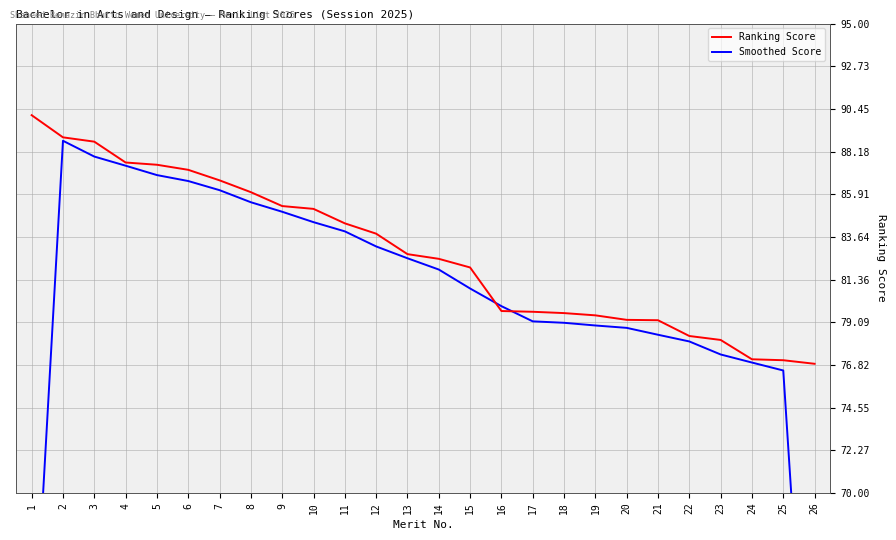

Which series ends up on top after the final intersection of Smoothed Score and Ranking Score?

Ranking Score